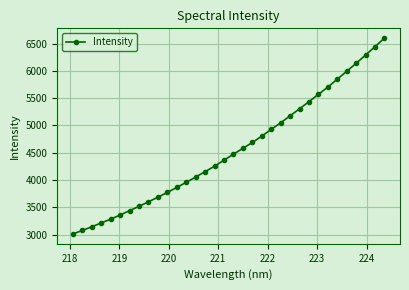

What is the maximum value shown in the chart?

6598.6